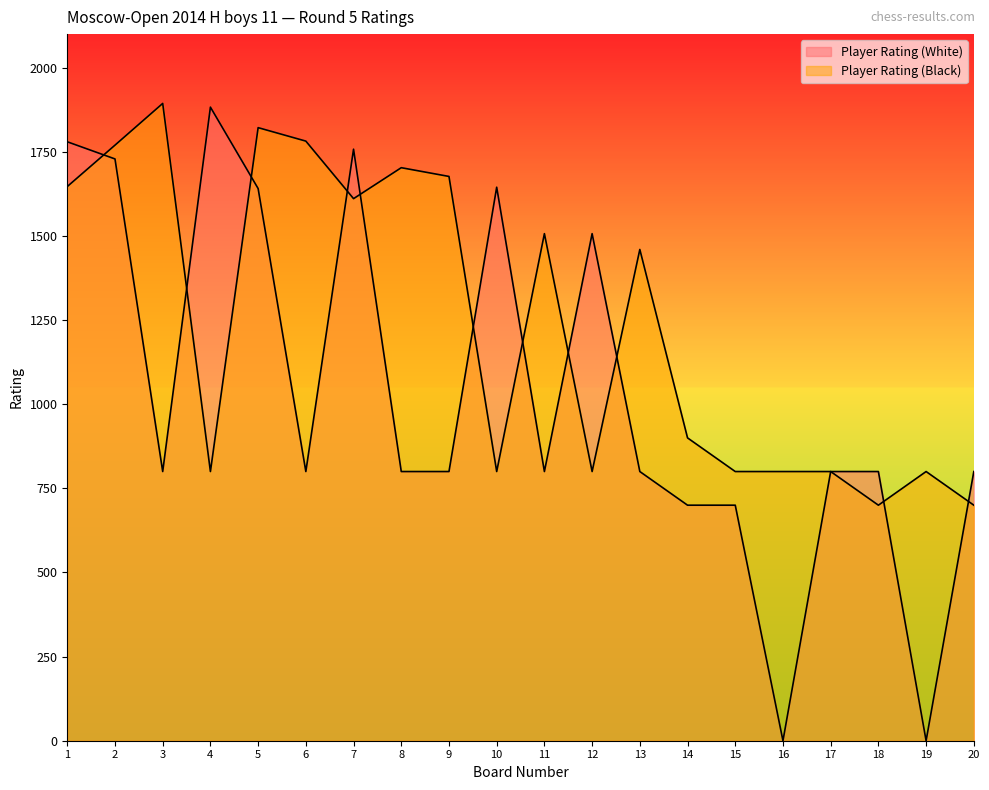

Is the value of Player Rating (Black) at 4 greater than the value of Player Rating (White) at 17?

No